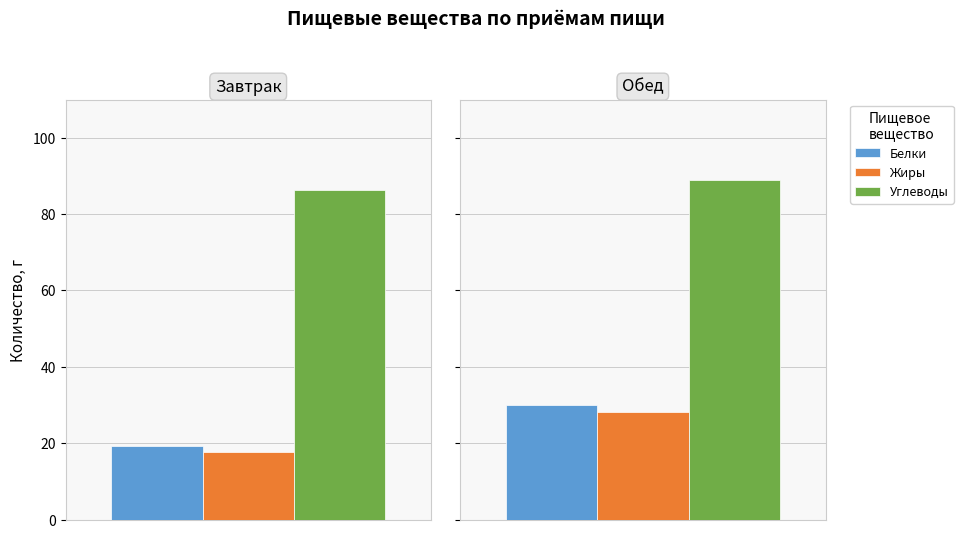

Rank the series by their maximum value, from highest to lowest.

Углеводы, Белки, Жиры